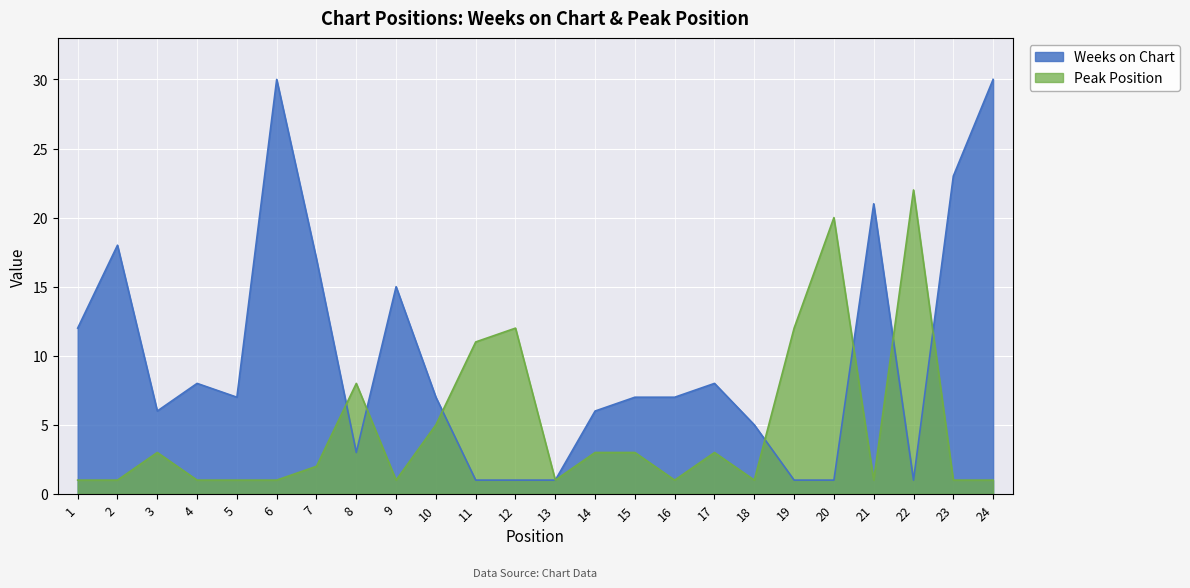

Rank the series by their maximum value, from lowest to highest.

Peak Position, Weeks on Chart